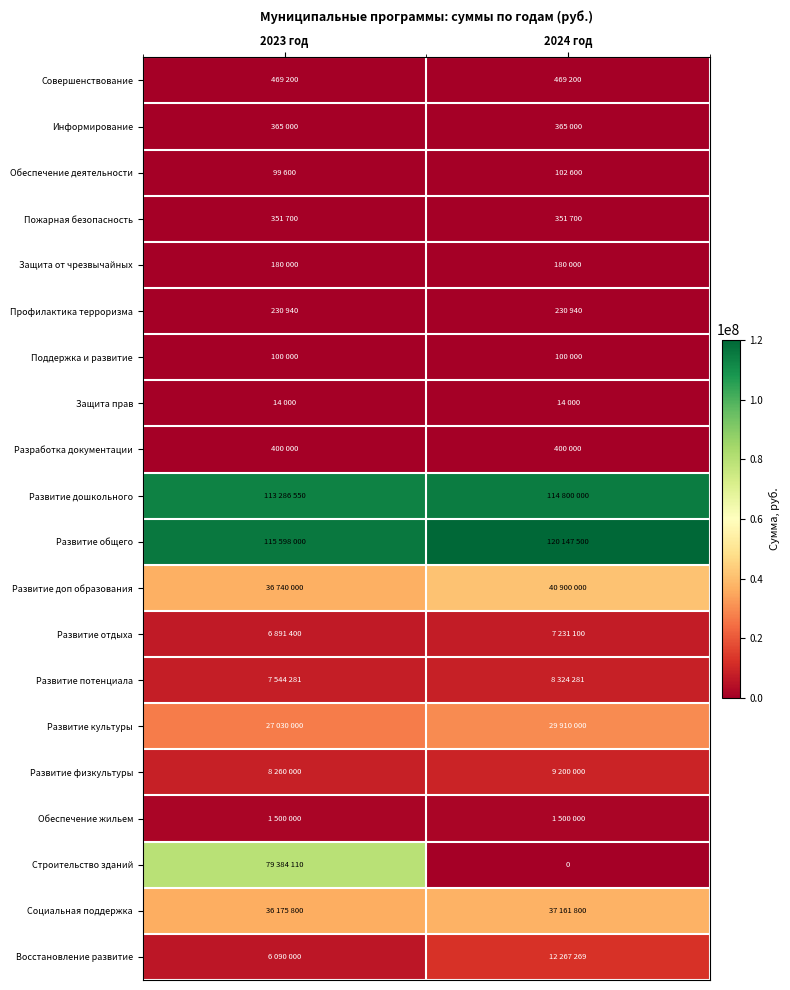

At 2023 год, list the series in order from smallest to largest.

Защита прав, Обеспечение деятельности, Поддержка и развитие, Защита от чрезвычайных, Профилактика терроризма, Пожарная безопасность, Информирование, Разработка документации, Совершенствование, Обеспечение жильем, Восстановление развитие, Развитие отдыха, Развитие потенциала, Развитие физкультуры, Развитие культуры, Социальная поддержка, Развитие доп образования, Строительство зданий, Развитие дошкольного, Развитие общего